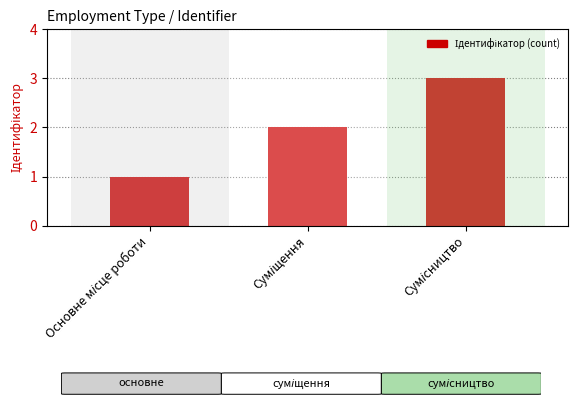

What is the value of the 2nd bar from the left?

2